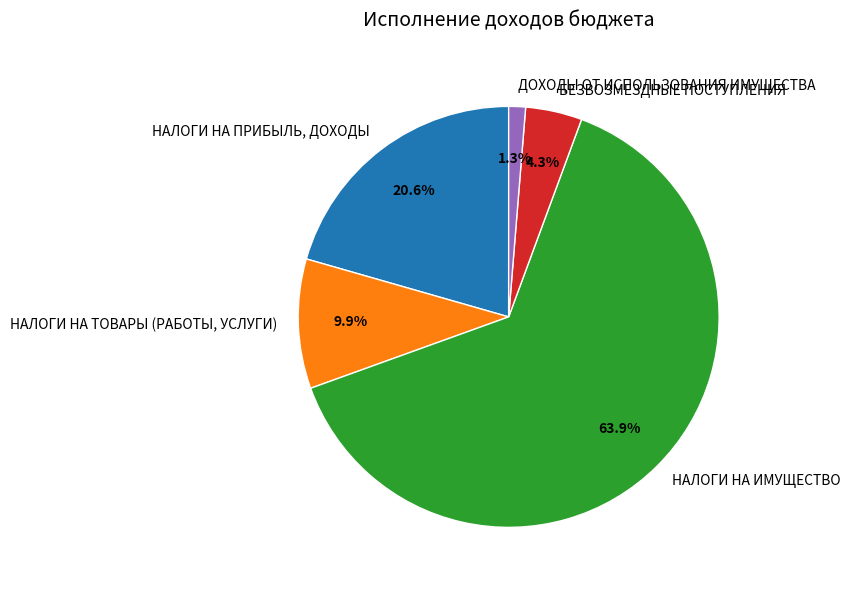

Do НАЛОГИ НА ПРИБЫЛЬ, ДОХОДЫ and БЕЗВОЗМЕЗДНЫЕ ПОСТУПЛЕНИЯ together represent more than half of the pie?

No